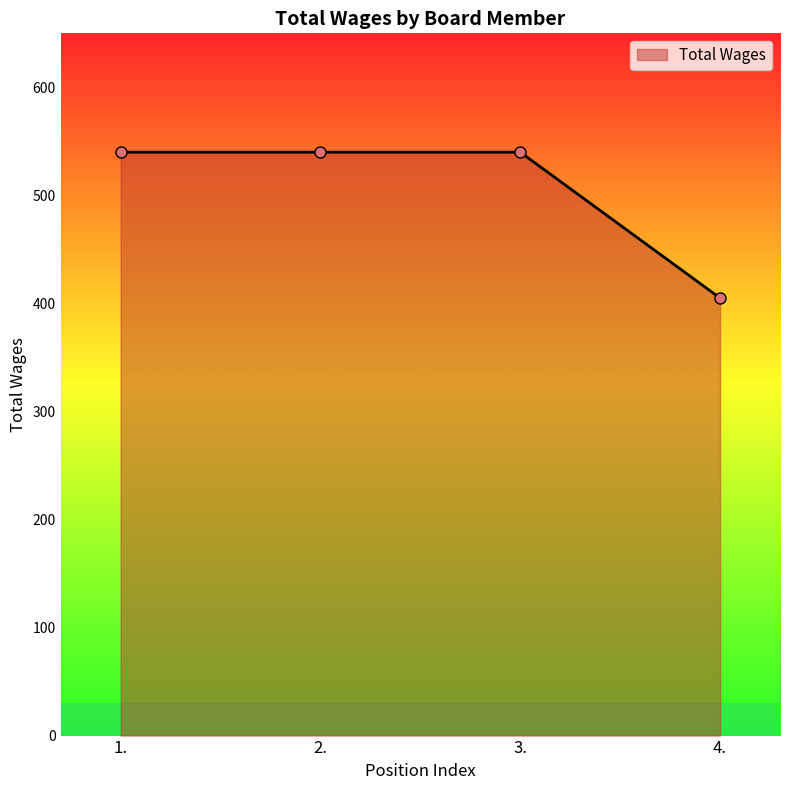

Which category has the lowest value across all series?

4.